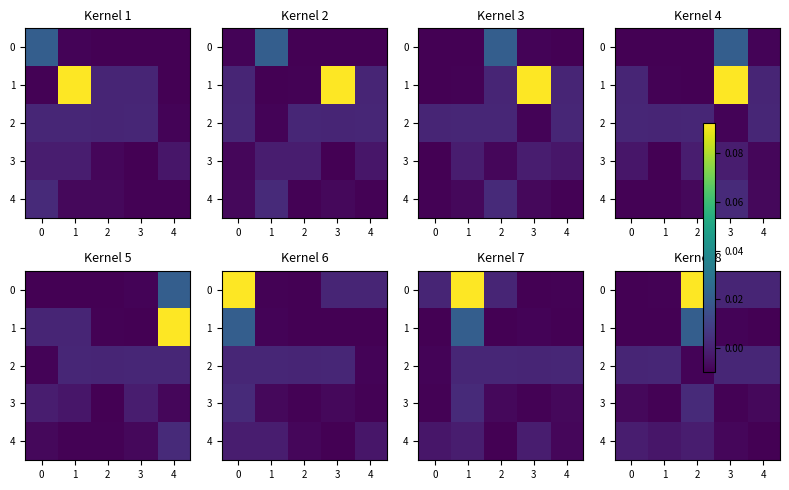

Is the value of 4 at 4 greater than the value of 0 at 2?

No